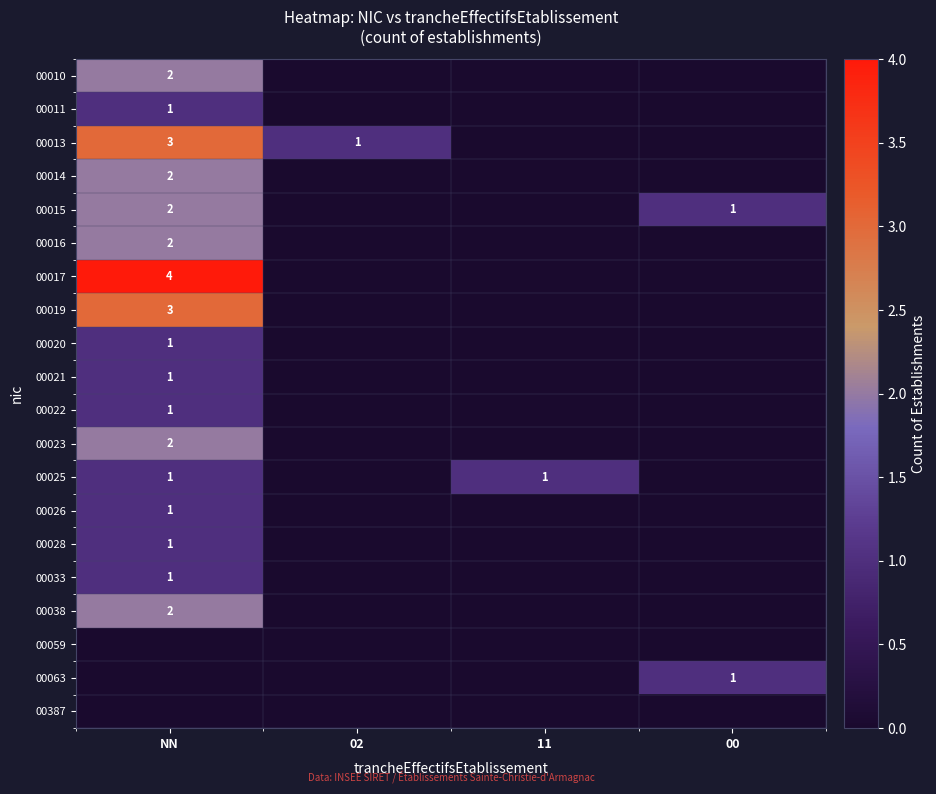

The value of 00019 at NN is 3. True or false?

True